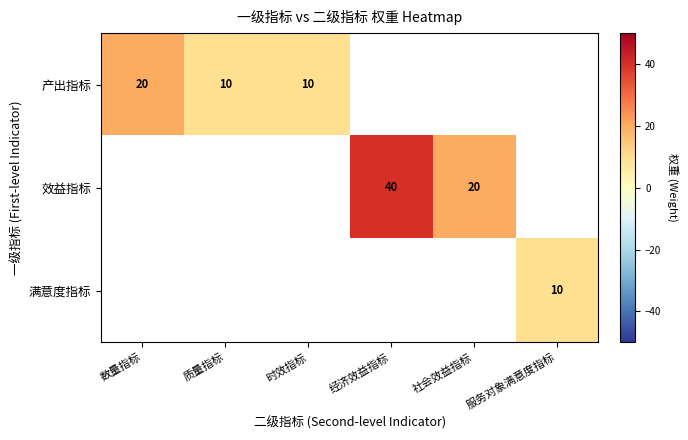

True or false: 产出指标 has a value of 18 at 时效指标.

False